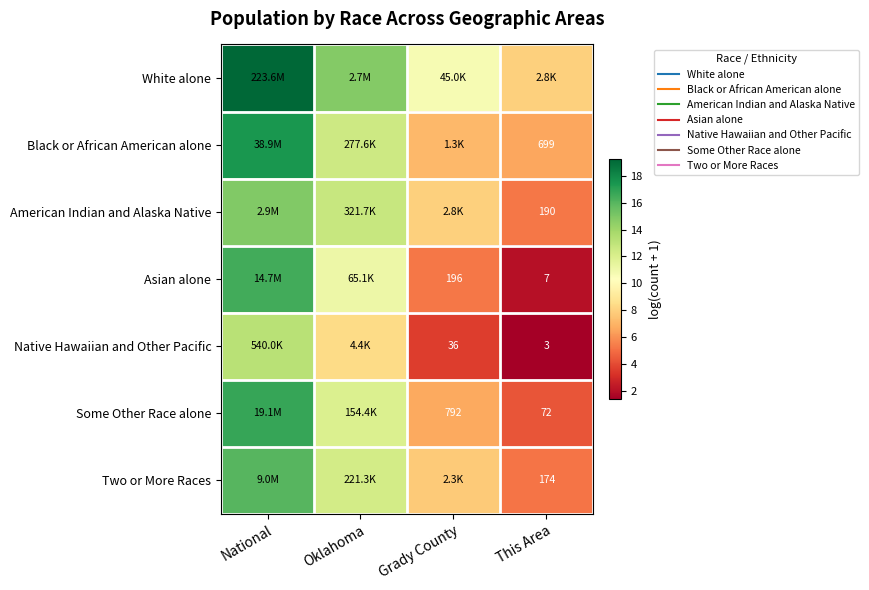

At how many categories does at least one series exceed 9?

3